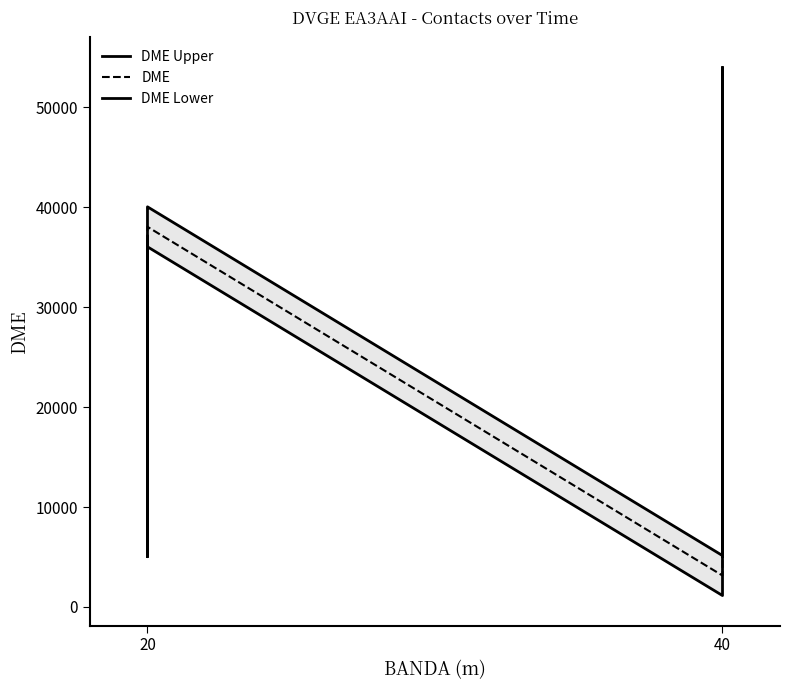

Which series has the widest spread of values?

DME Upper